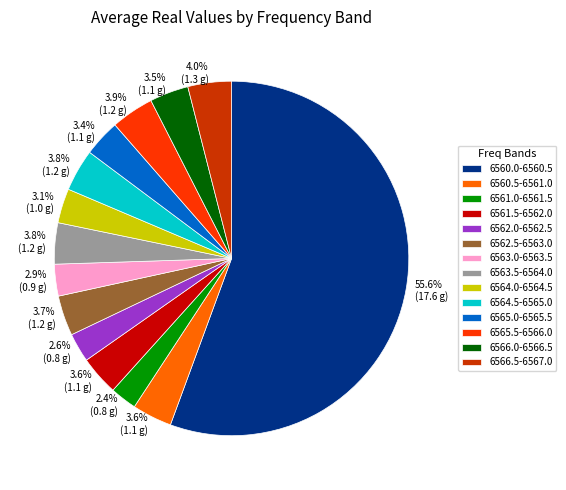

What is the largest slice in the pie chart?

6560.0-6560.5